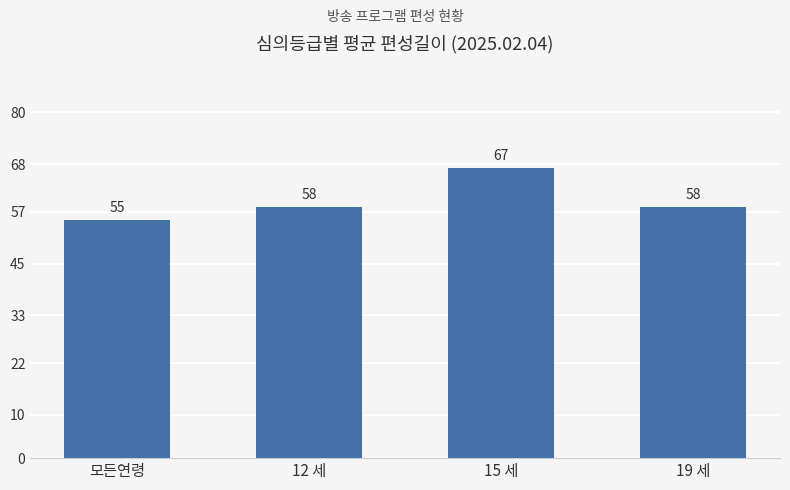

Reading right to left, extract all data points from this chart.

58	67	58	55